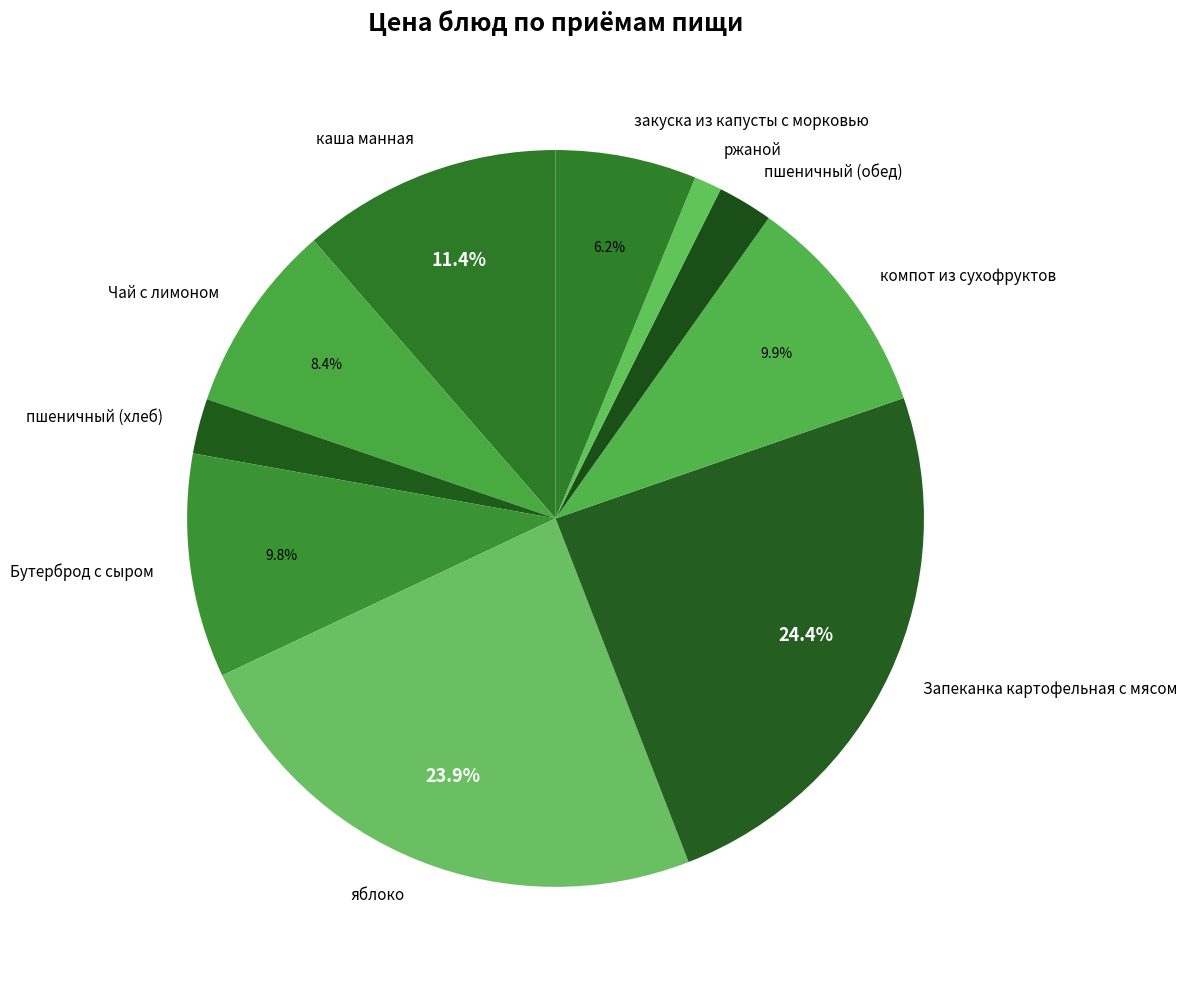

What percentage is the Чай с лимоном slice, to the nearest percent?

8%